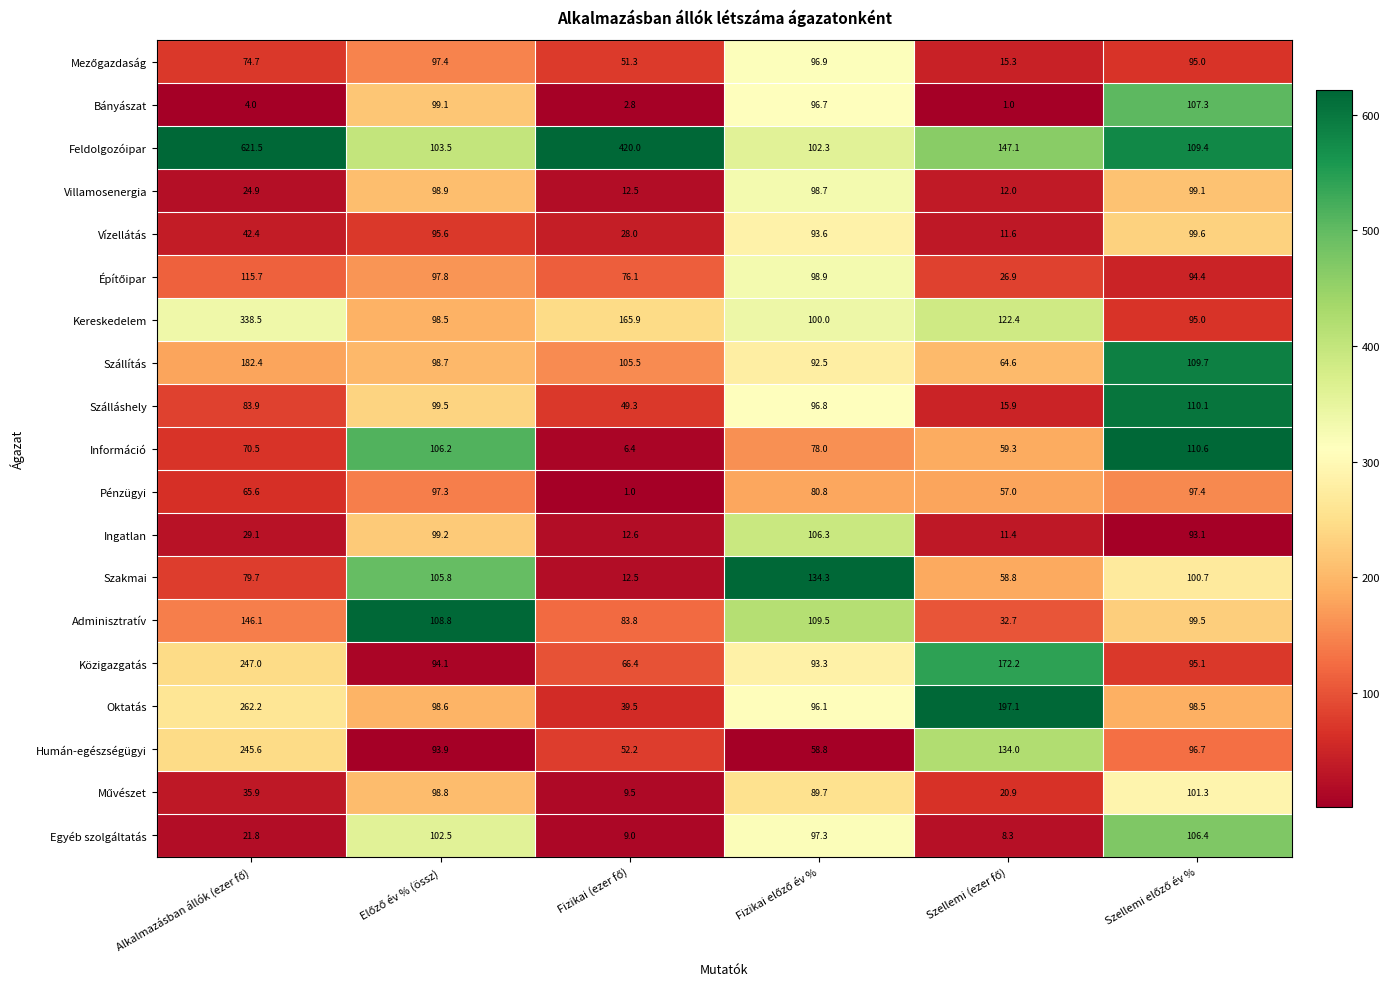

What is the average value of the Vízellátás series?

61.8